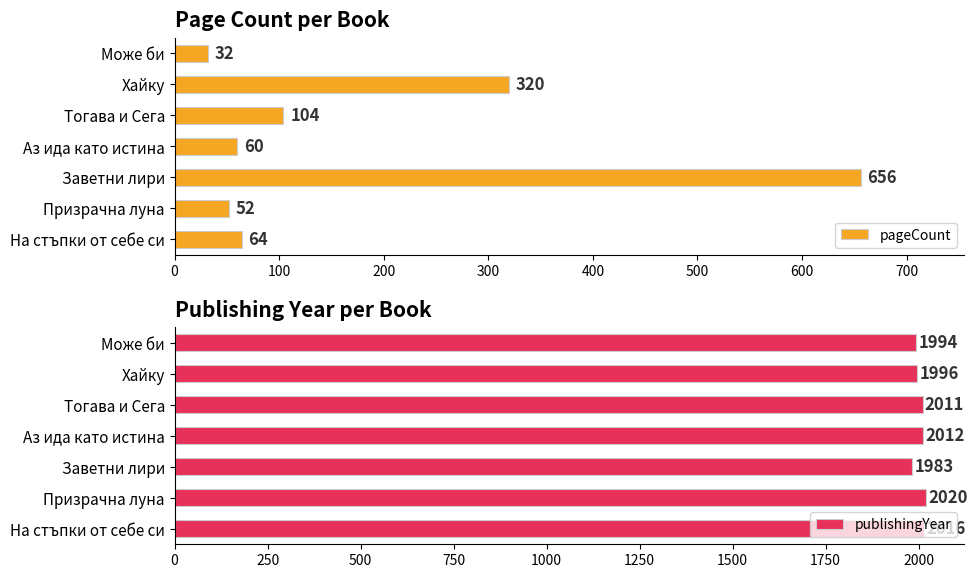

What value does the pageCount series have at Може би?

32